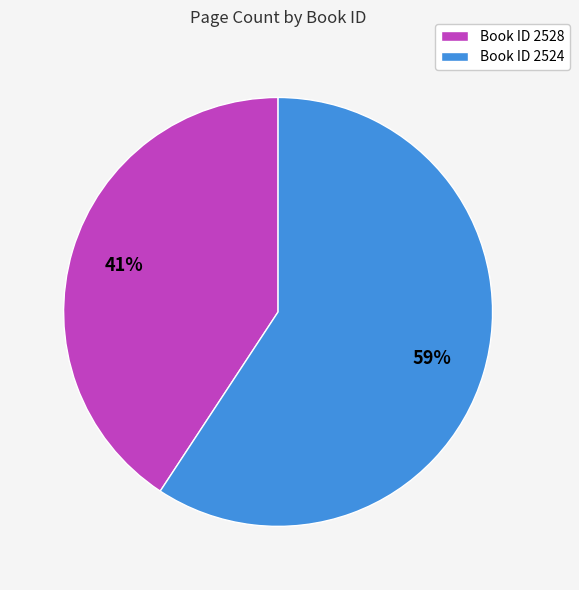

To the nearest percent, what is the average slice percentage?

50%